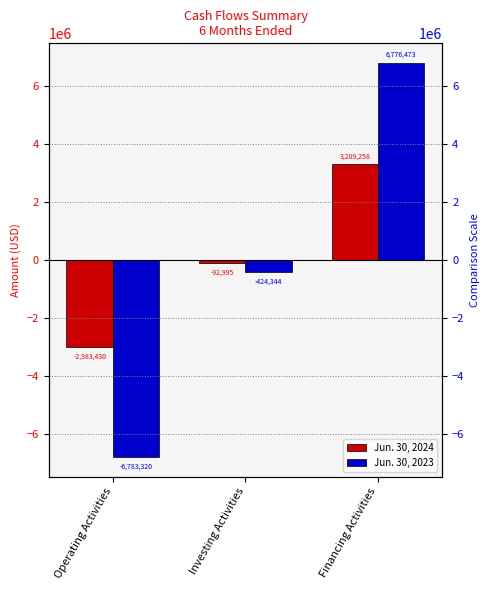

Reading left to right, list all the values displayed in this chart.

Jun. 30, 2024: Operating Activities=-2983430	Investing Activities=-92995	Financing Activities=3289258
Jun. 30, 2023: Operating Activities=-6783320	Investing Activities=-424344	Financing Activities=6776473